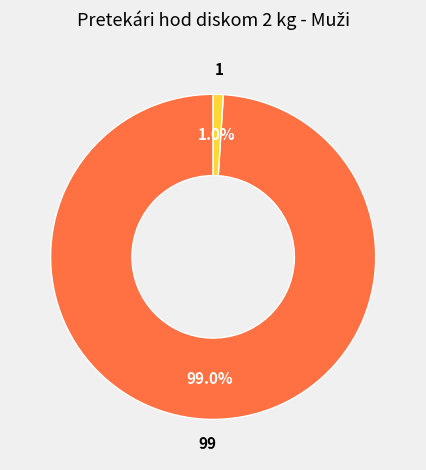

Is there a majority slice in this chart?

Yes